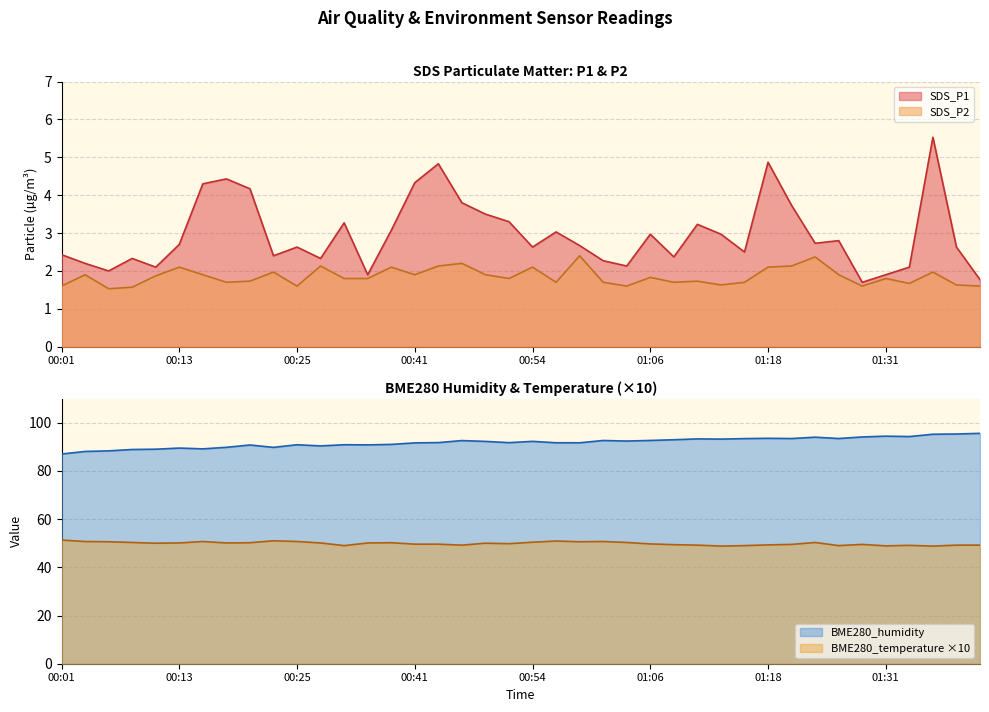

At which category does BME280_humidity reach its first local peak?

00:13